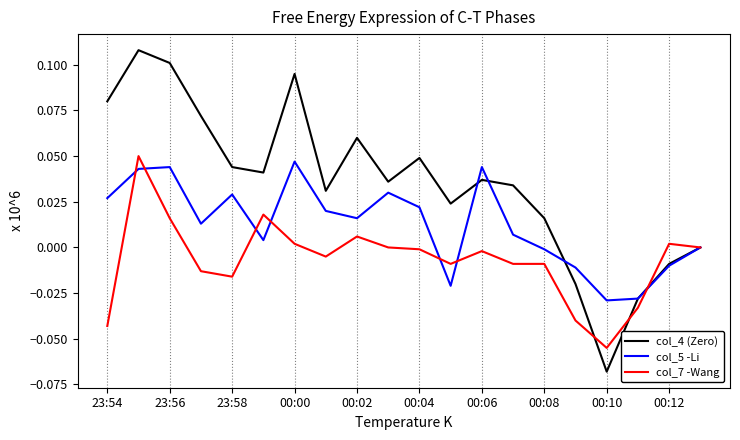

Which series has the widest spread of values?

col_4 (Zero)